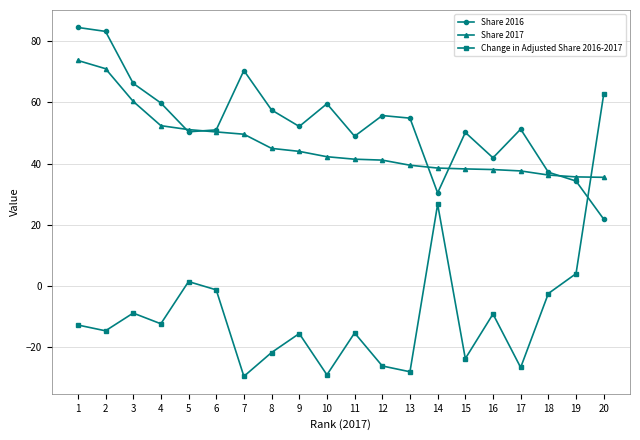

Rank the series at 7 from highest to lowest value.

Share 2016, Share 2017, Change in Adjusted Share 2016-2017